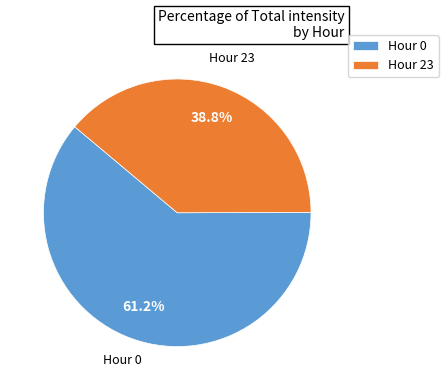

Between Hour 23 and Hour 0, which is larger?

Hour 0